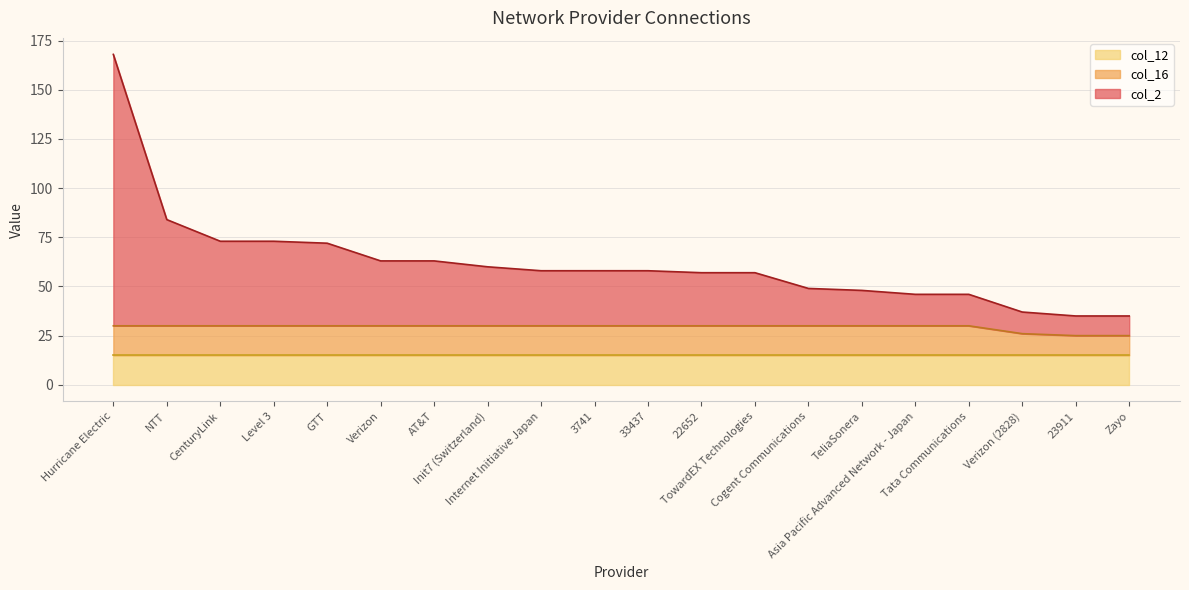

What is the total value across all series at Verizon (2828)?

37